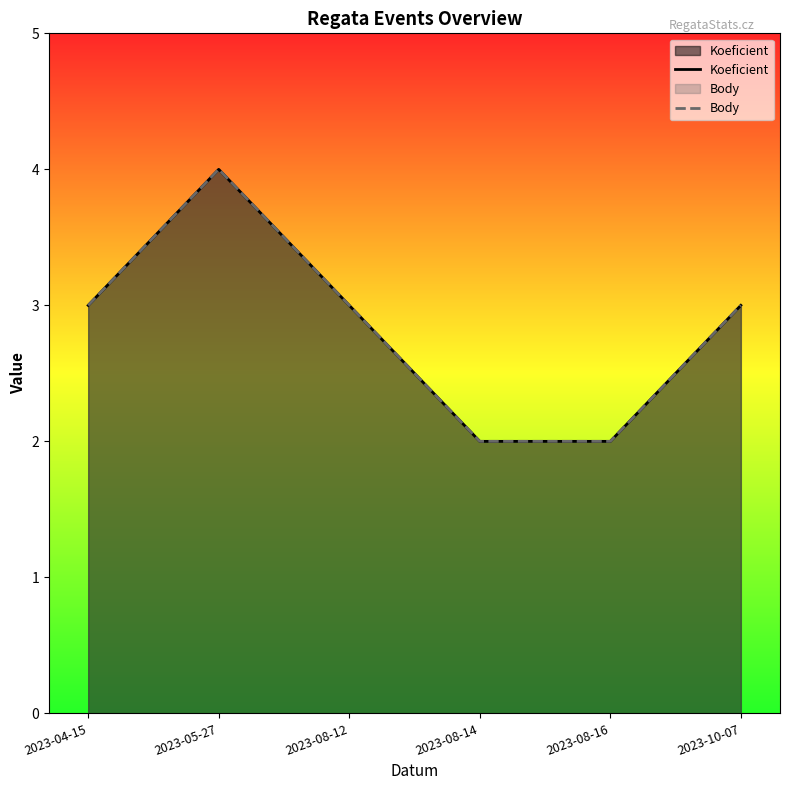

Does the chart have visible grid lines?

No